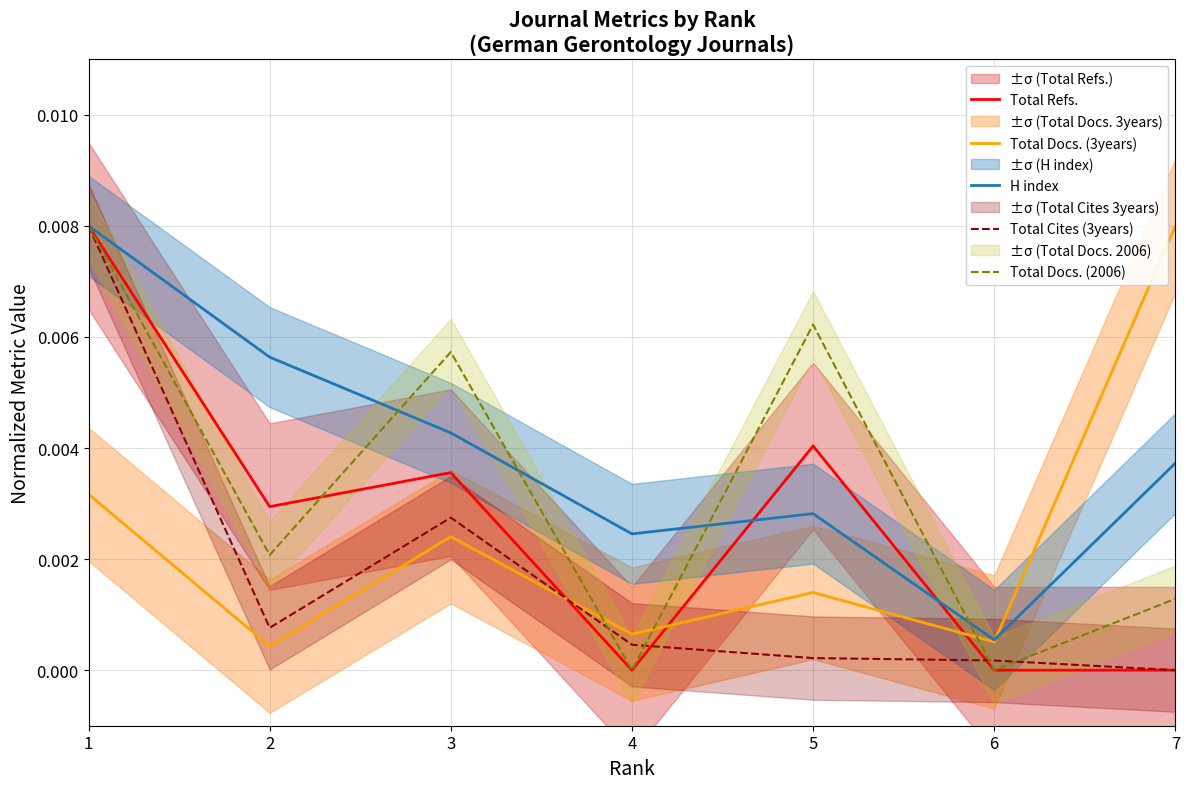

True or false: Total Docs. (2006) and Total Docs. (3years) cross at least once.

True